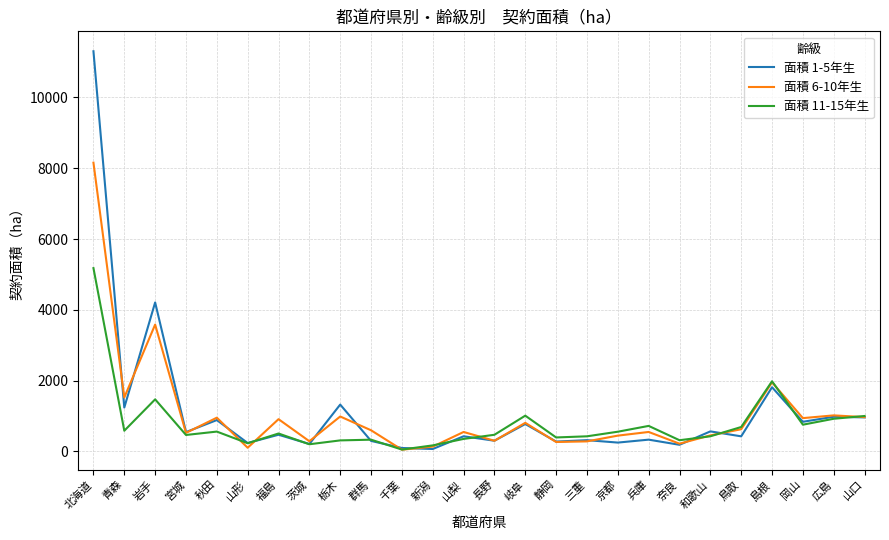

At which category does 面積 6-10年生 reach its first local peak?

岩手